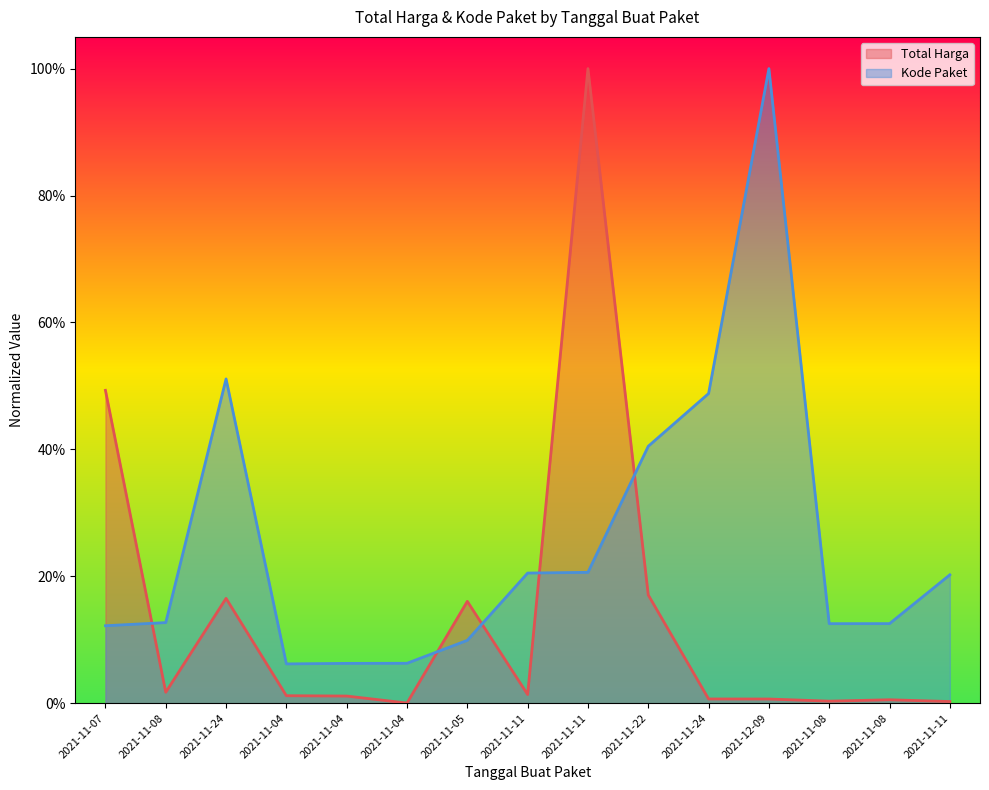

At which label does Total Harga reach its minimum?

2021-11-04